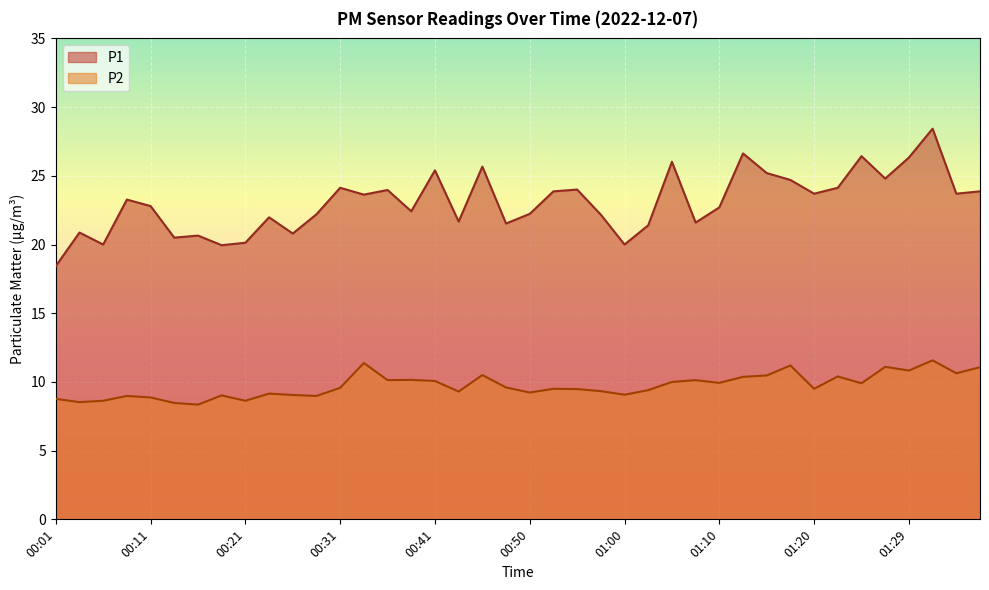

What is the difference between the highest and lowest values at 00:58?

12.8